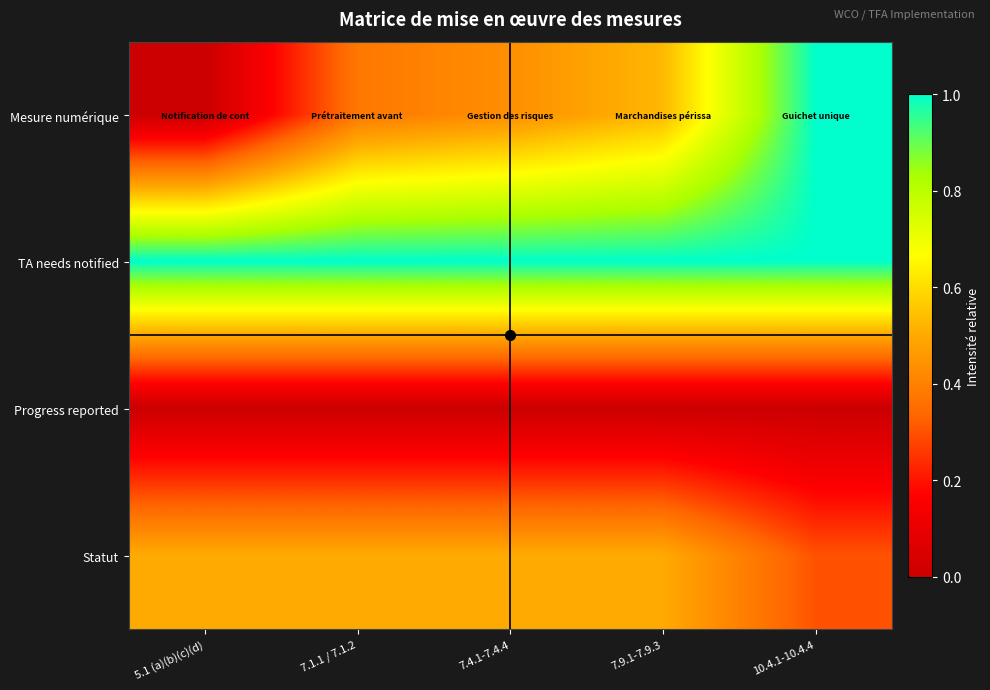

What is the difference between the highest and lowest values at 7.1.1 / 7.1.2?

1.0